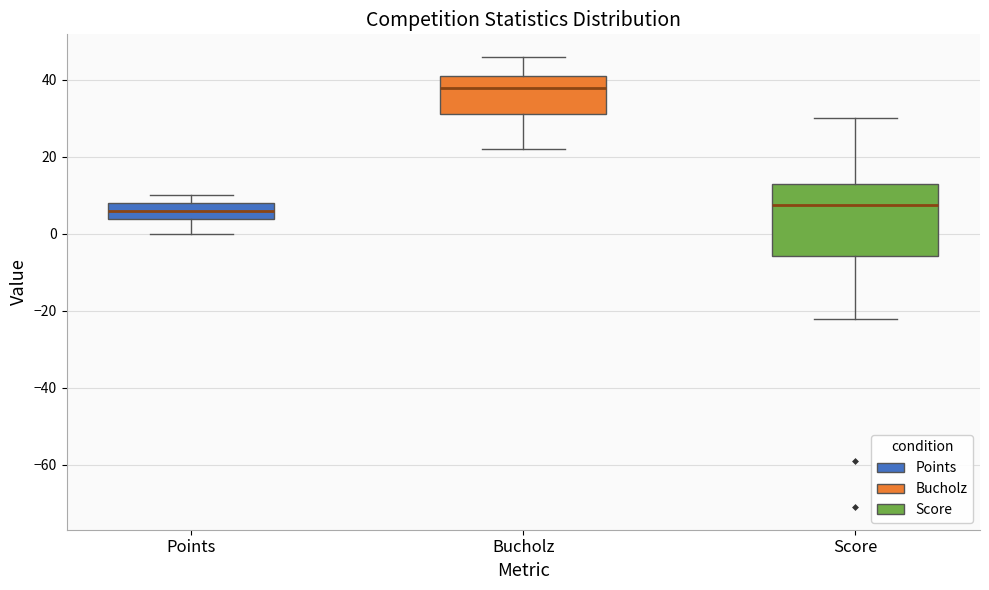

Reading left to right, read every box against the y-axis: the position of its median line, the range the box covers, and the ends of its whiskers. The values are not printed on the chart, so give them approximately, as read against the axis.

Points: median 6, box 4 to 8, whiskers 0 to 10
Bucholz: median 38, box 32 to 42, whiskers 22 to 46
Score: median 8, box -6 to 14, whiskers -22 to 30